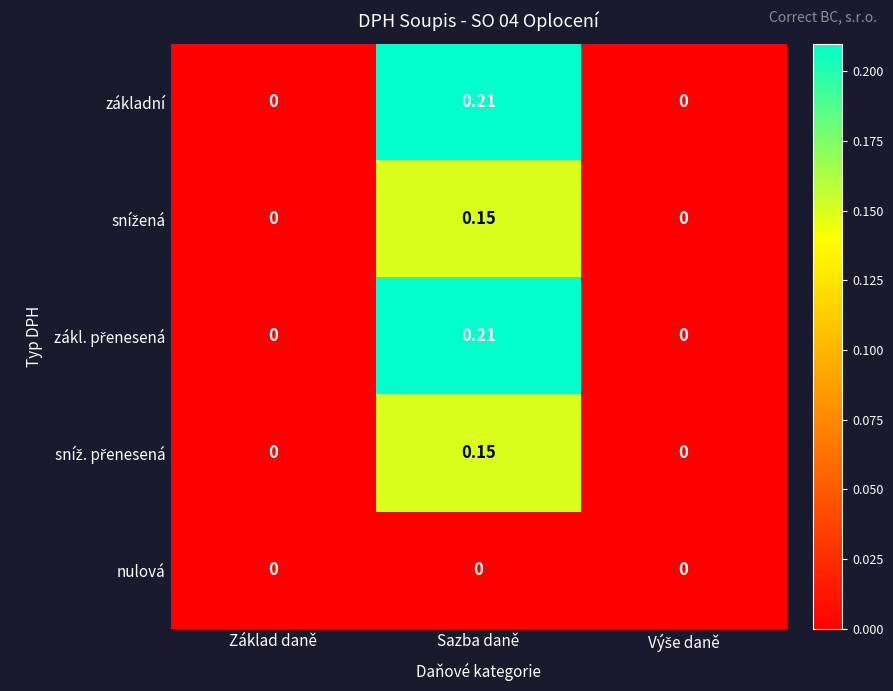

At which category is the sum across all series the highest?

Sazba daně